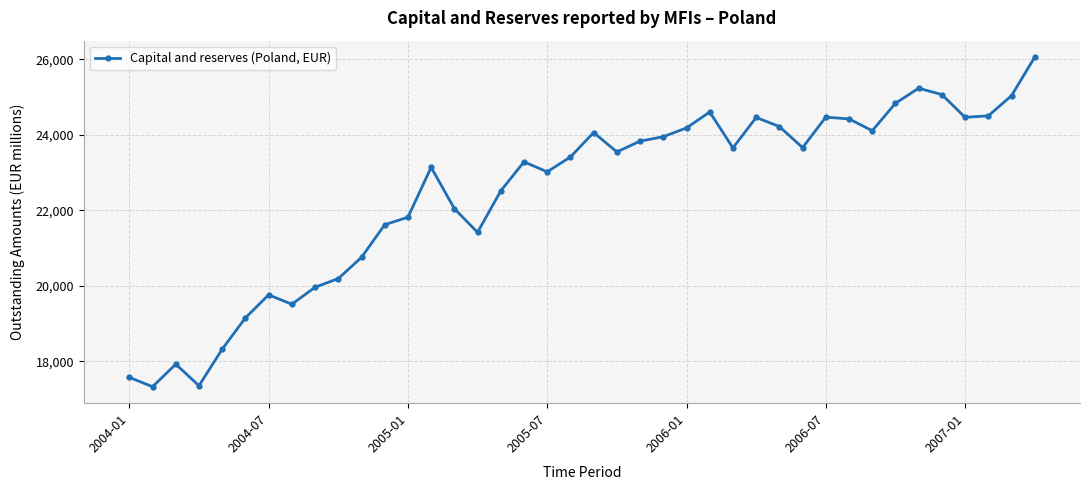

What is the average value?

22460.0